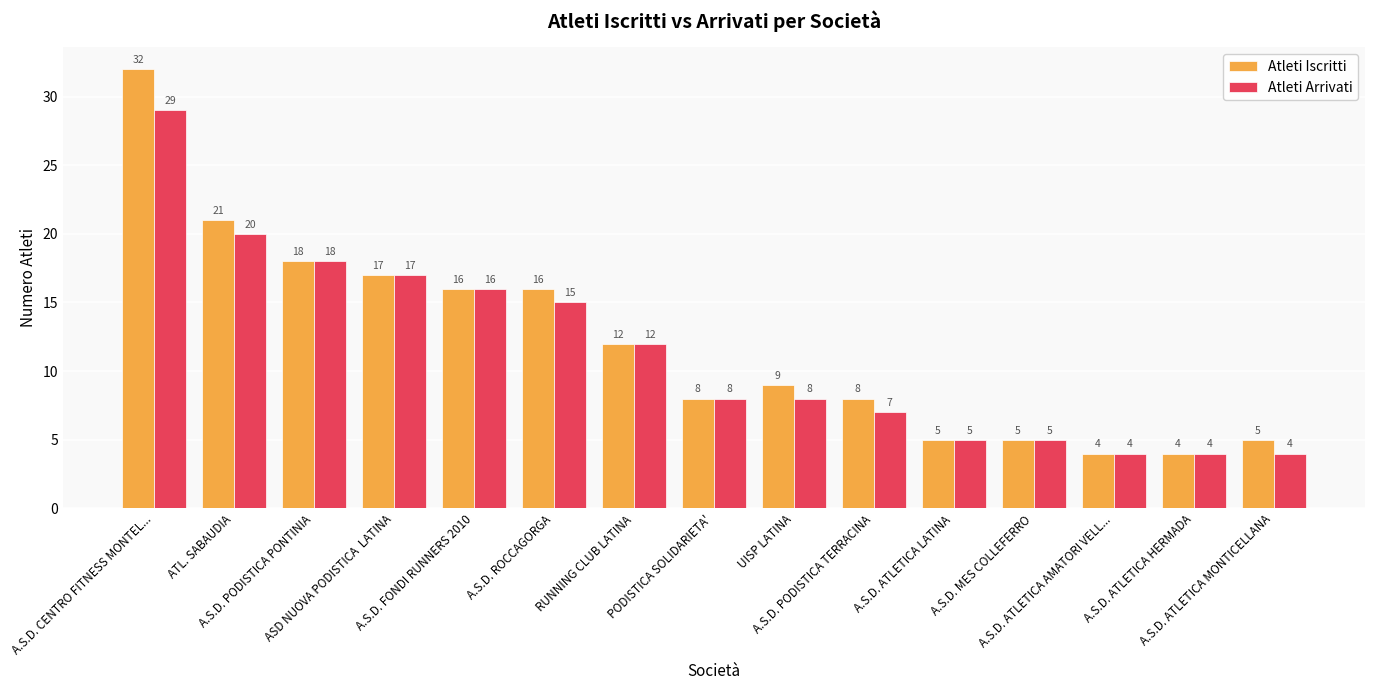

Reading left to right, transcribe all the data shown in this chart.

Atleti Iscritti: 32	21	18	17	16	16	12	8	9	8	5	5	4	4	5
Atleti Arrivati: 29	20	18	17	16	15	12	8	8	7	5	5	4	4	4